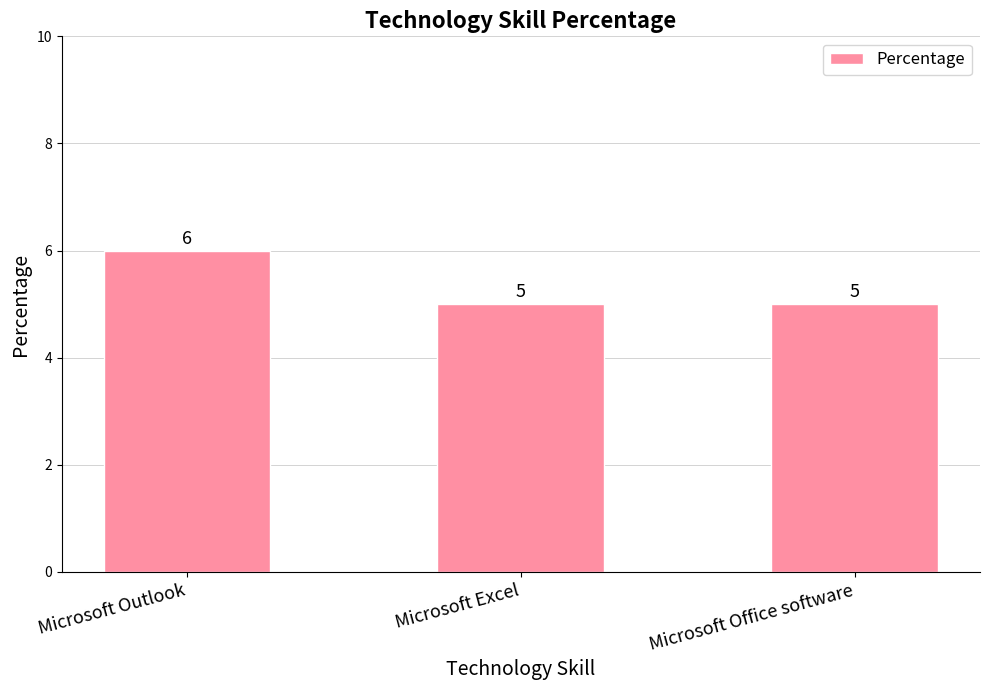

What is the value of the 3rd bar from the left?

5